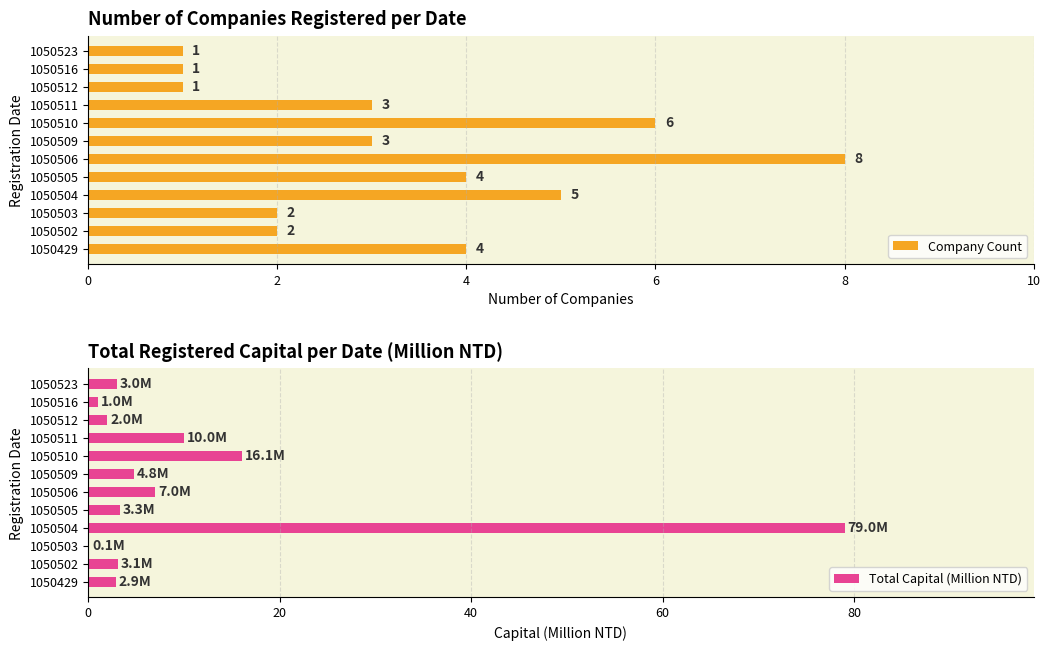

What is the difference between the maximum and minimum values in the Company Count series?

7